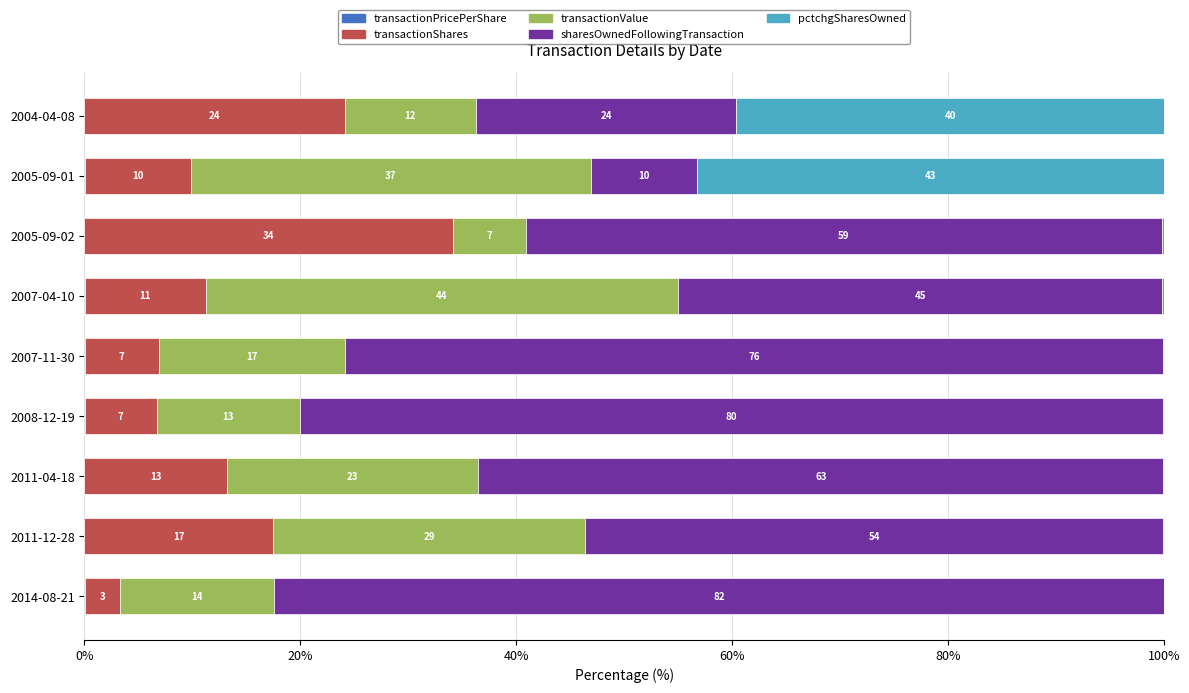

How many bars are there in total?

45